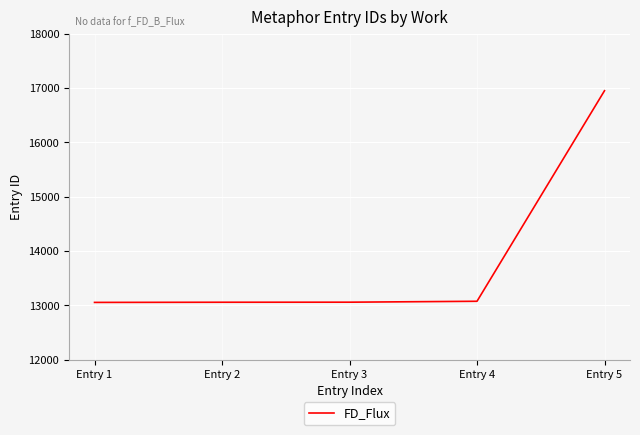

Approximately how many times larger is the value at Entry 5 compared to Entry 1?

1.3